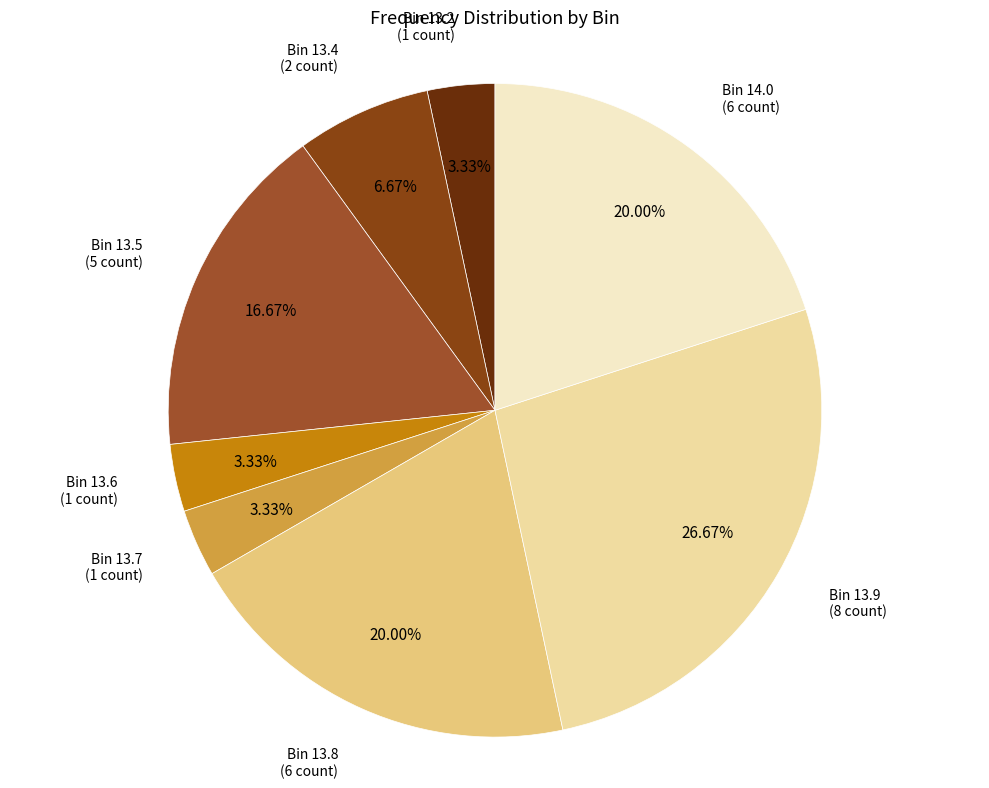

Count the number of slices in the pie.

8